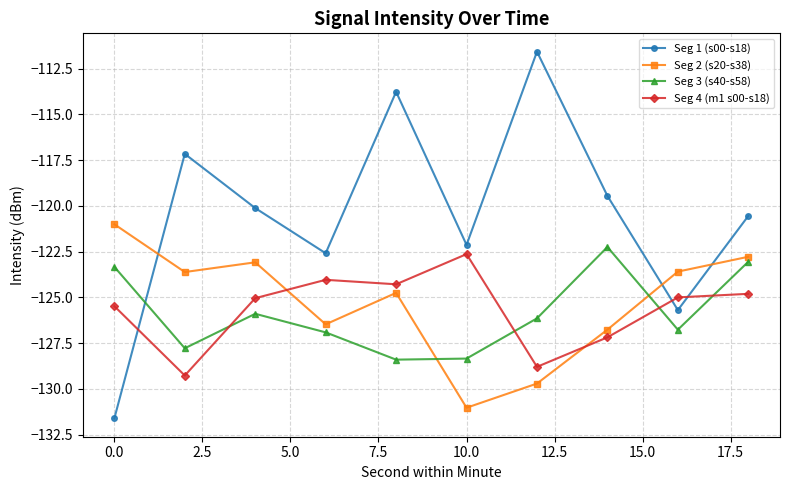

True or false: Seg 1 (s00-s18) and Seg 4 (m1 s00-s18) intersect in this chart.

True